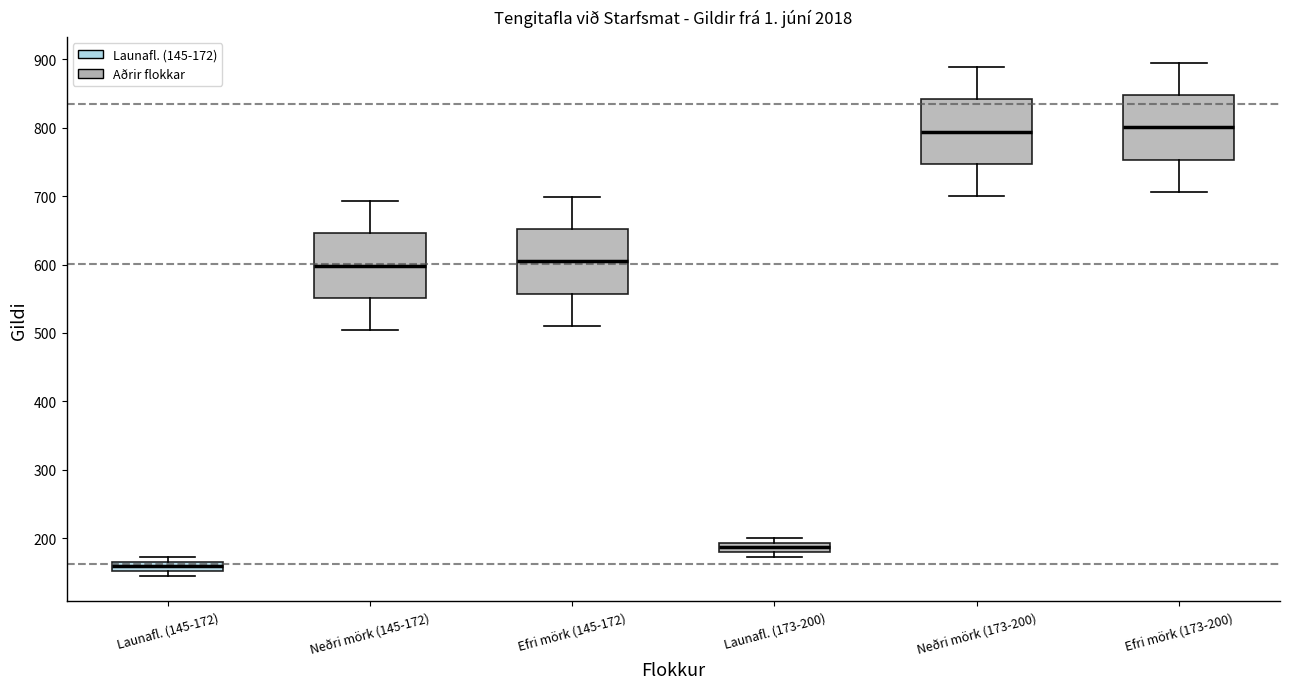

Where is the upper edge of the box for Launafl. (173-200) on the y-axis? The values are not printed on the chart, so give them approximately, as read against the axis.

190